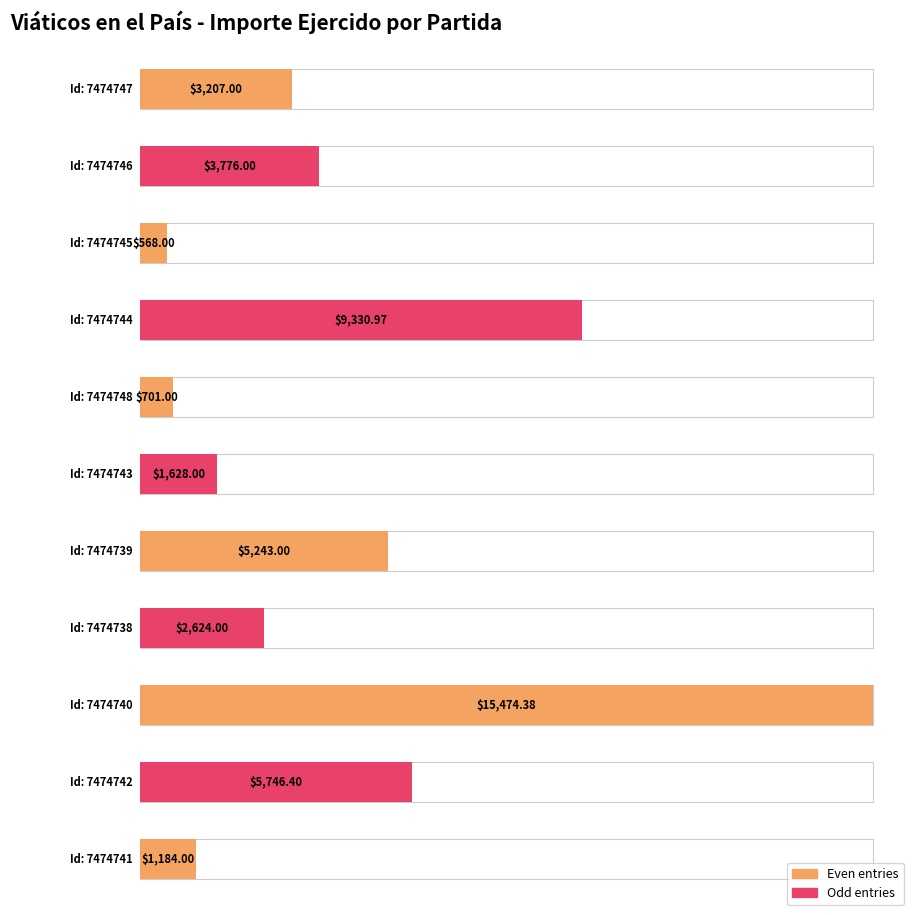

What position from the left is 7474738?

8